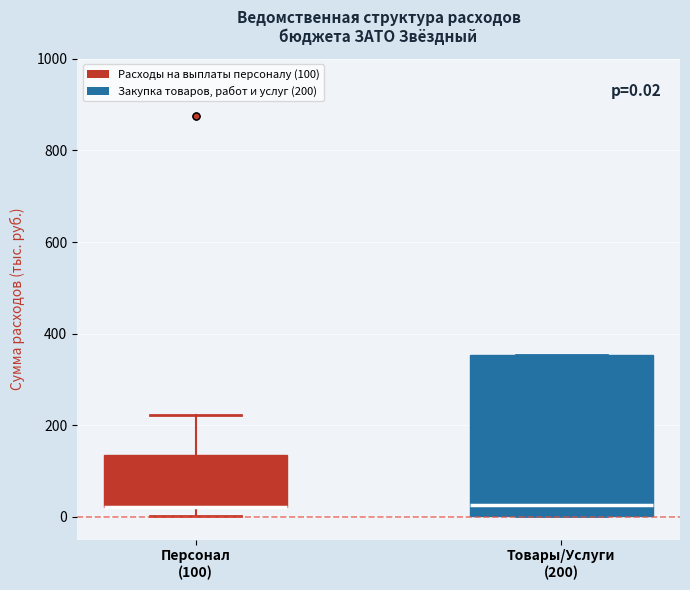

Which box is the tallest, from its lower edge to its upper edge?

Товары/Услуги (200)